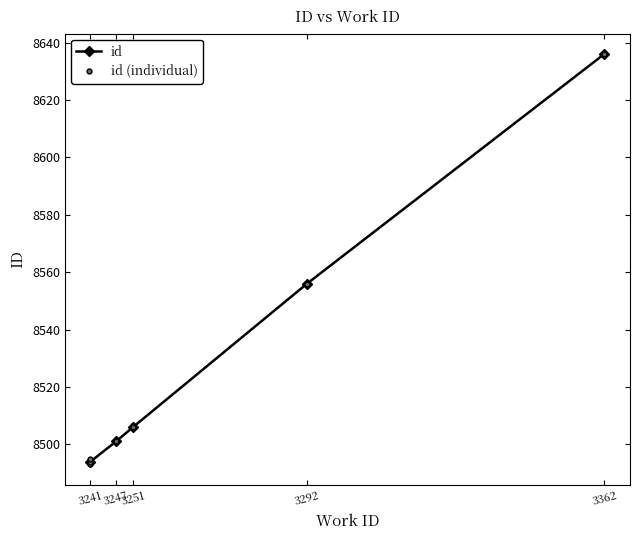

Which category has the highest value across all series?

3362